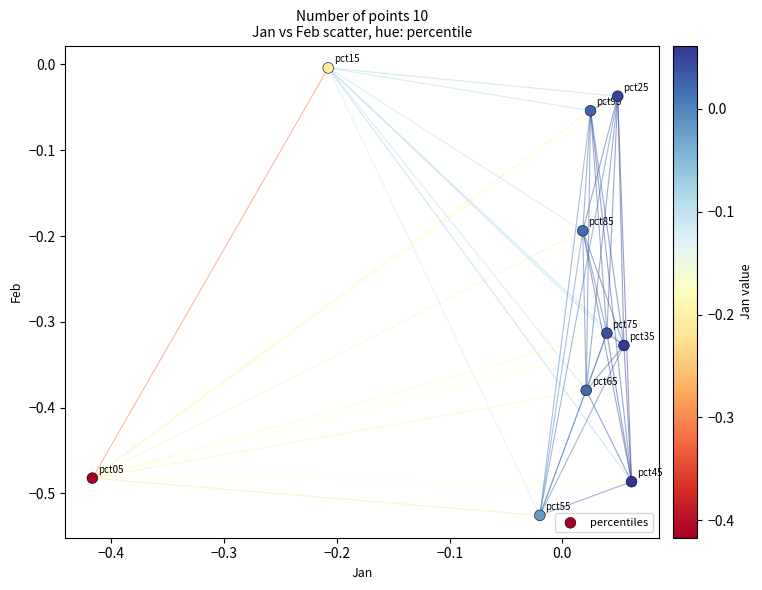

What is the range of X values (max minus min)?

0.5